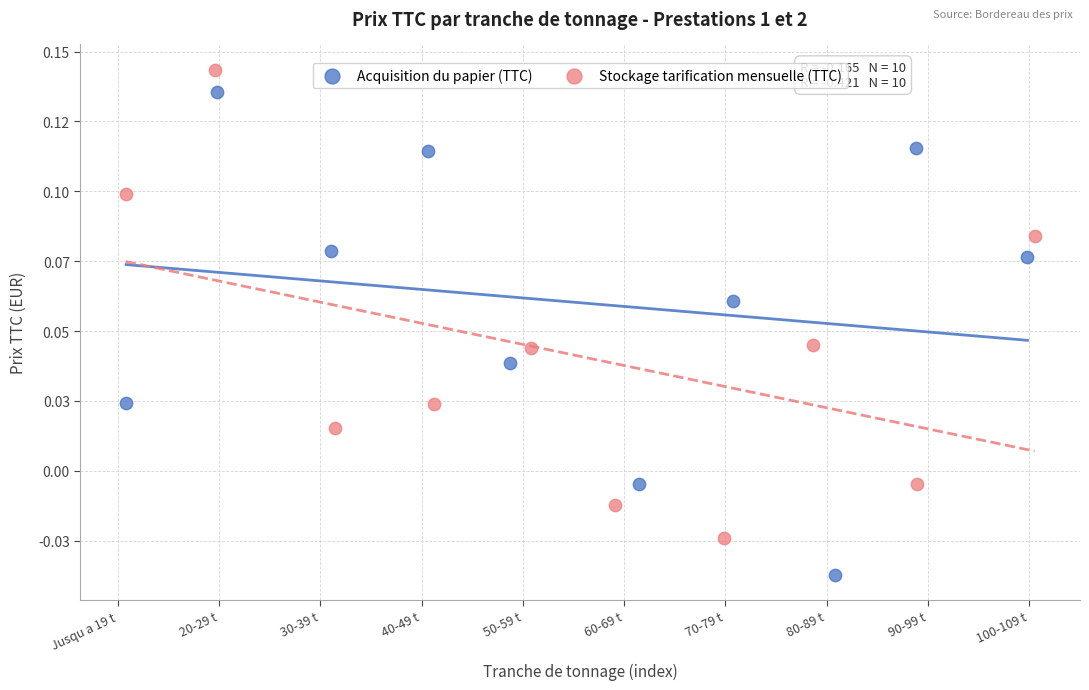

What are all the series names shown in the legend?

Acquisition du papier (TTC), Stockage tarification mensuelle (TTC)